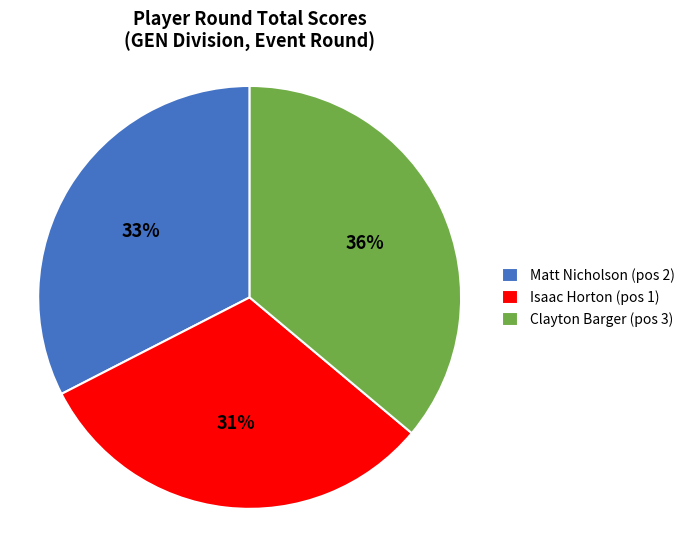

To the nearest percent, what is the difference between the largest and smallest slice percentages?

5%